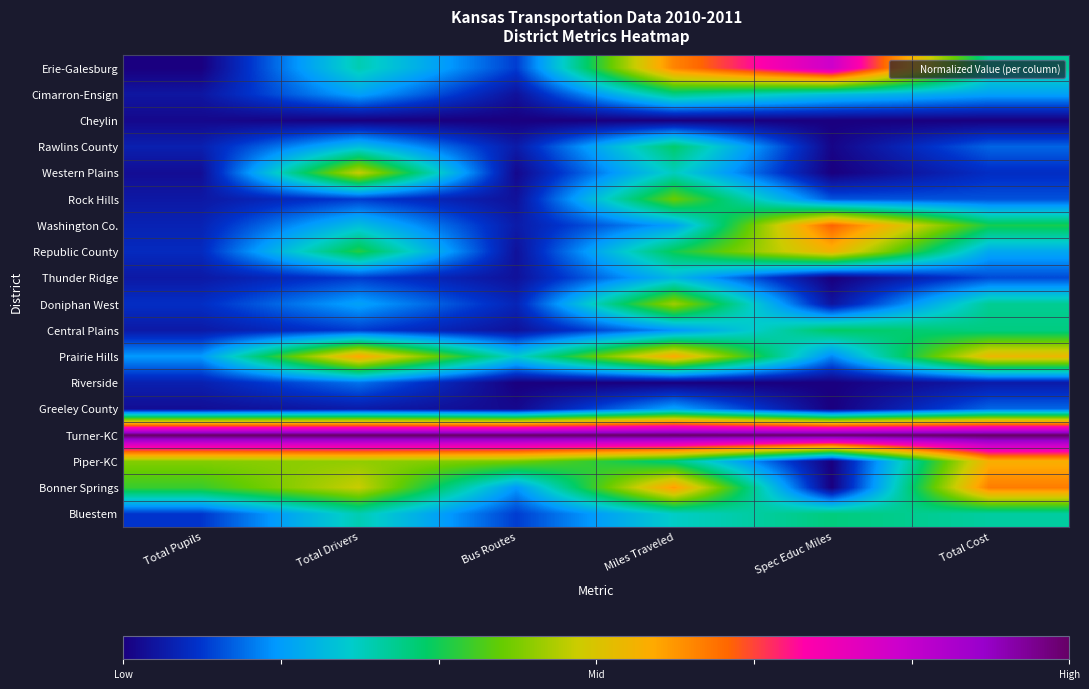

Count the number of data series in this chart.

18